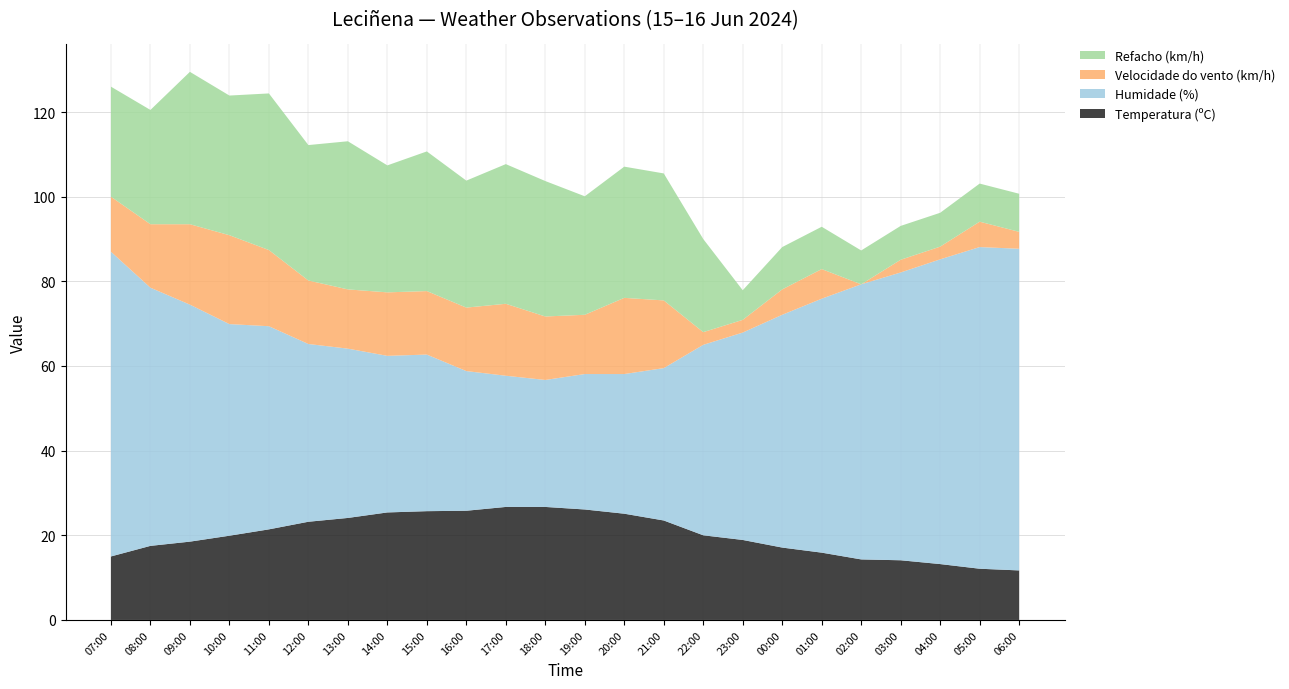

Reading left to right, transcribe all the data shown in this chart.

Temperatura (ºC): 07:00=15.0	08:00=17.5	09:00=18.5	10:00=19.9	11:00=21.4	12:00=23.2	13:00=24.1	14:00=25.4	15:00=25.7	16:00=25.8	17:00=26.7	18:00=26.7	19:00=26.1	20:00=25.1	21:00=23.5	22:00=20.0	23:00=18.9	00:00=17.1	01:00=15.9	02:00=14.3	03:00=14.1	04:00=13.2	05:00=12.1	06:00=11.7
Humidade (%): 07:00=72.0	08:00=61.0	09:00=56.0	10:00=50.0	11:00=48.0	12:00=42.0	13:00=40.0	14:00=37.0	15:00=37.0	16:00=33.0	17:00=31.0	18:00=30.0	19:00=32.0	20:00=33.0	21:00=36.0	22:00=45.0	23:00=49.0	00:00=55.0	01:00=60.0	02:00=65.0	03:00=68.0	04:00=72.0	05:00=76.0	06:00=76.0
Velocidade do vento (km/h): 07:00=13.0	08:00=15.0	09:00=19.0	10:00=21.0	11:00=18.0	12:00=15.0	13:00=14.0	14:00=15.0	15:00=15.0	16:00=15.0	17:00=17.0	18:00=15.0	19:00=14.0	20:00=18.0	21:00=16.0	22:00=3.0	23:00=3.0	00:00=6.0	01:00=7.0	02:00=0.0	03:00=3.0	04:00=3.0	05:00=6.0	06:00=4.0
Refacho (km/h): 07:00=26.0	08:00=27.0	09:00=36.0	10:00=33.0	11:00=37.0	12:00=32.0	13:00=35.0	14:00=30.0	15:00=33.0	16:00=30.0	17:00=33.0	18:00=32.0	19:00=28.0	20:00=31.0	21:00=30.0	22:00=22.0	23:00=7.0	00:00=10.0	01:00=10.0	02:00=8.0	03:00=8.0	04:00=8.0	05:00=9.0	06:00=9.0